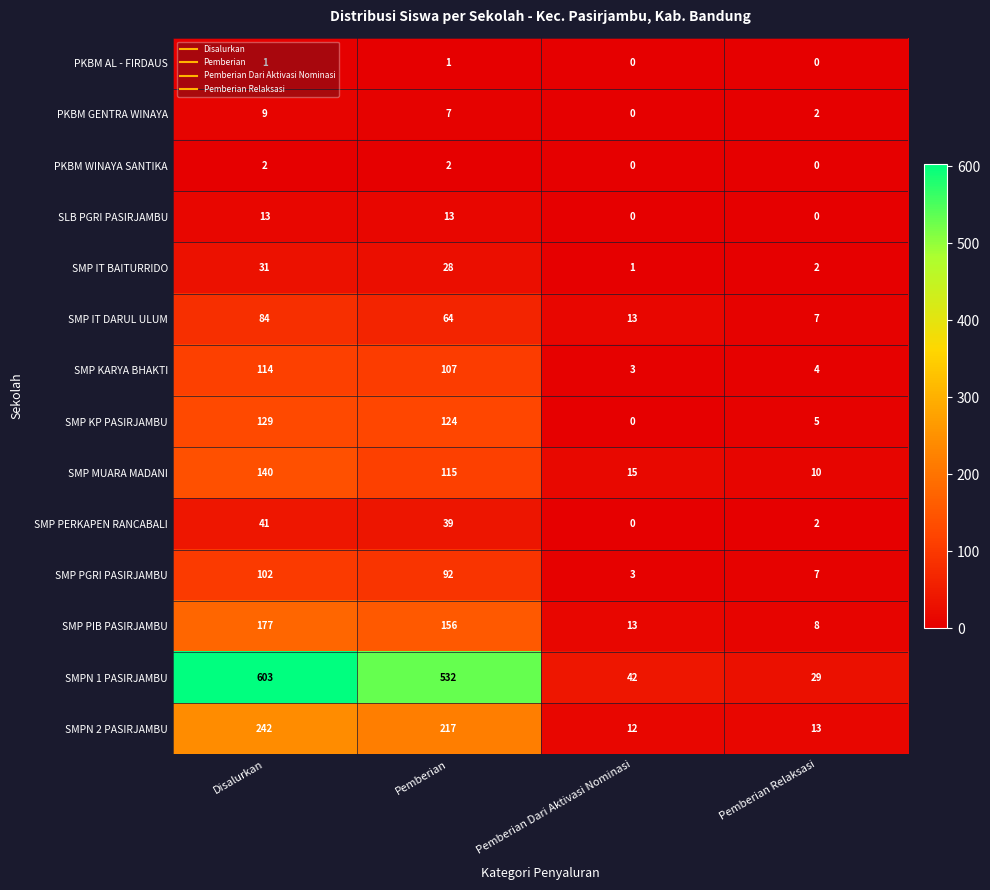

What is the difference between the maximum and second lowest values in the SMP MUARA MADANI series?

125